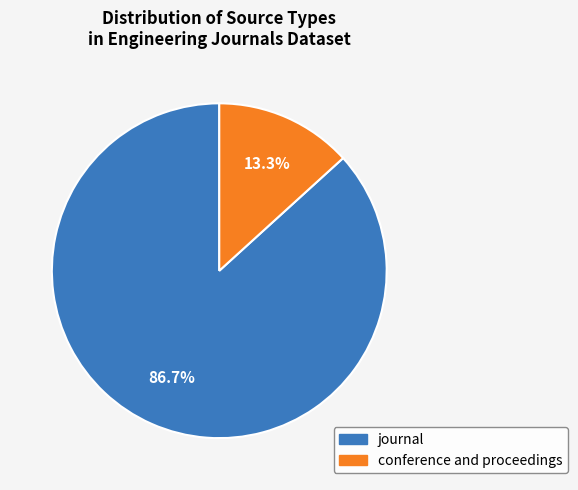

Is there any slice that represents more than half of the pie?

Yes